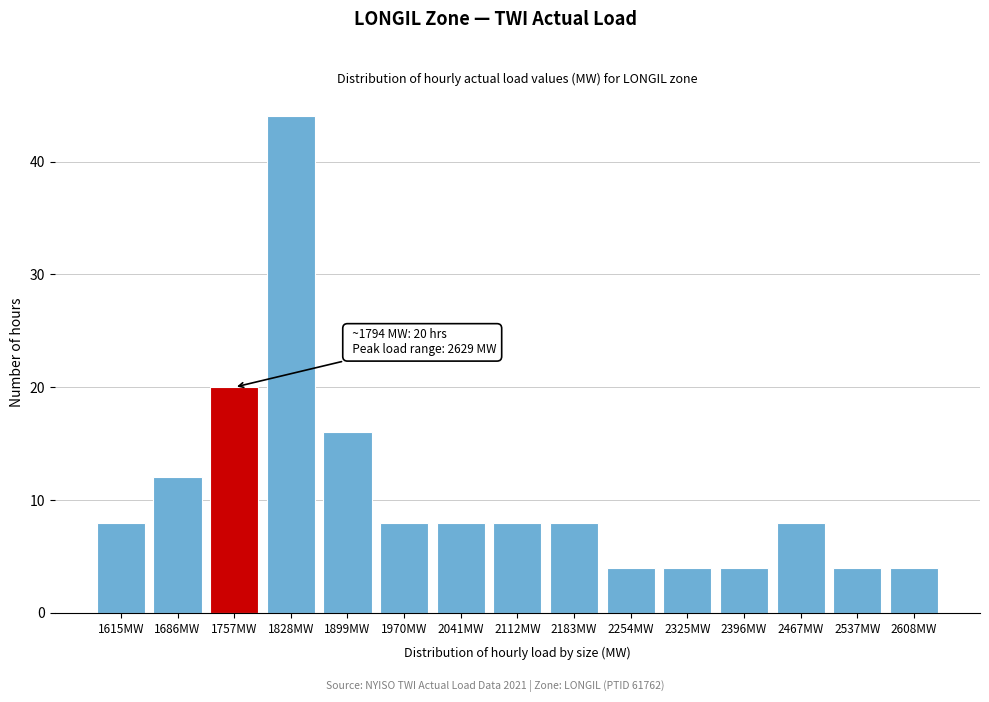

Reading right to left, extract all data points from this chart.

2608MW=4	2537MW=4	2467MW=8	2396MW=4	2325MW=4	2254MW=4	2183MW=8	2112MW=8	2041MW=8	1970MW=8	1899MW=16	1828MW=44	1757MW=20	1686MW=12	1615MW=8